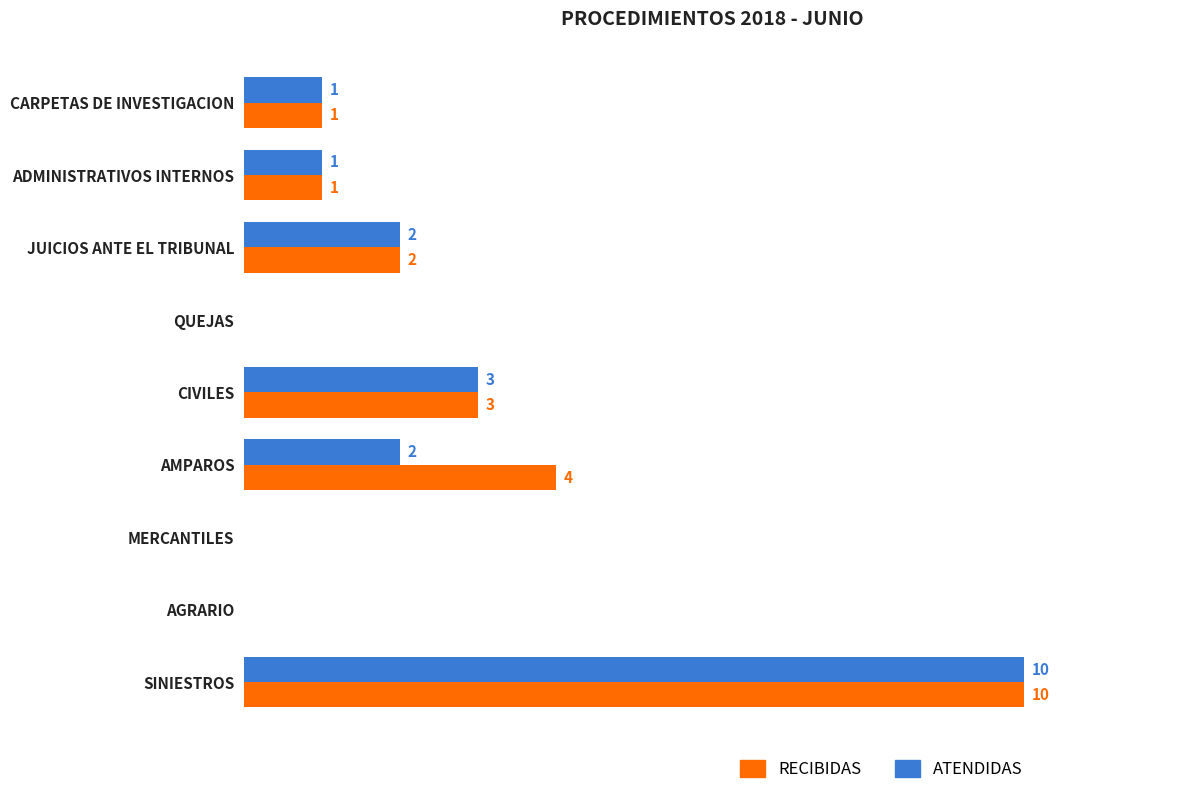

Which label corresponds to the largest value in the chart?

SINIESTROS